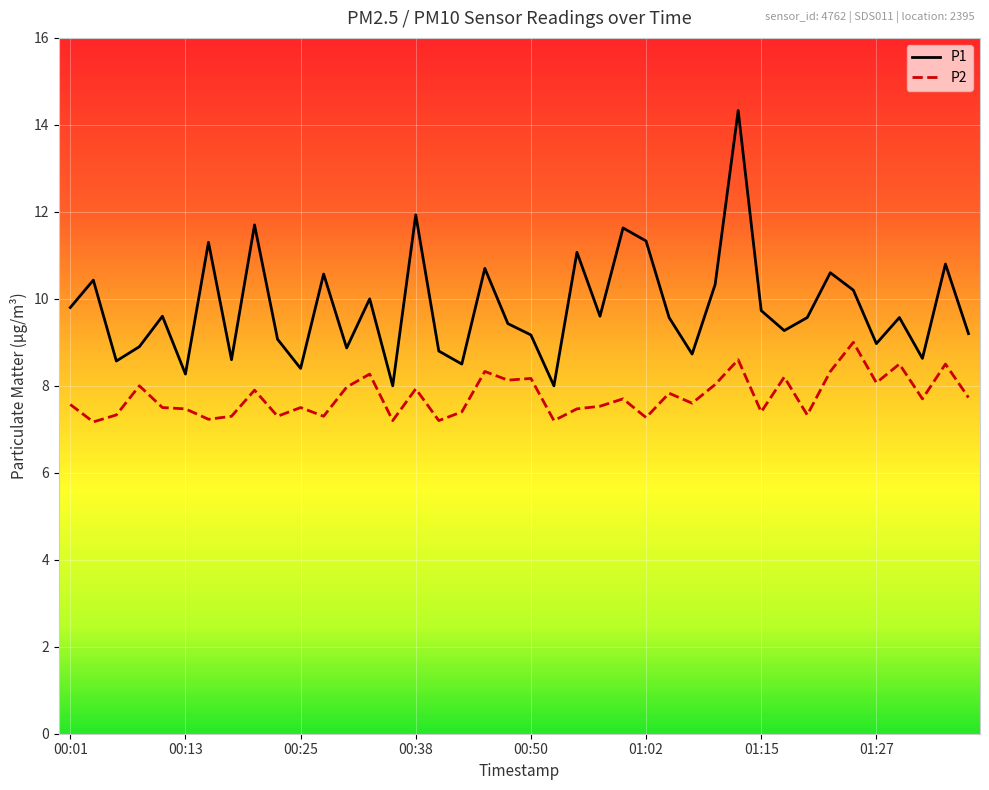

Rank the series by their maximum value, from lowest to highest.

P2, P1